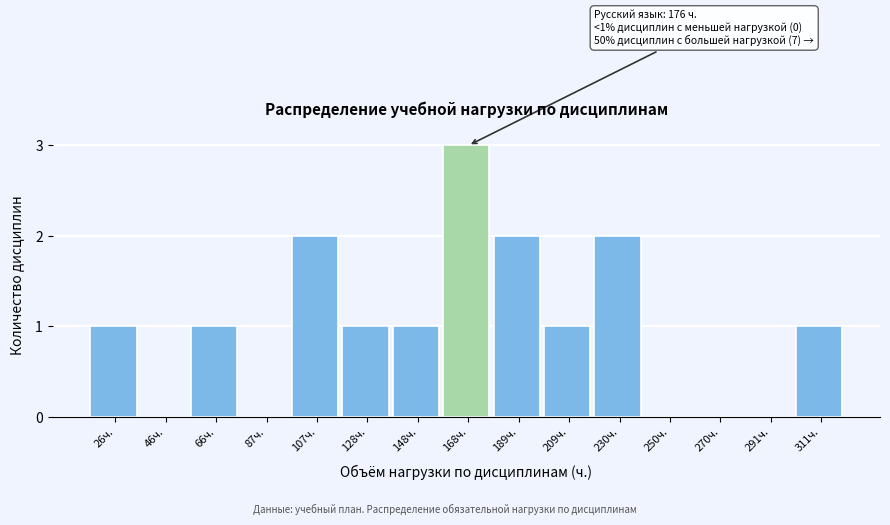

Reading left to right, extract all data points from this chart.

26ч.=1	46ч.=0	66ч.=1	87ч.=0	107ч.=2	128ч.=1	148ч.=1	168ч.=3	189ч.=2	209ч.=1	230ч.=2	250ч.=0	270ч.=0	291ч.=0	311ч.=1